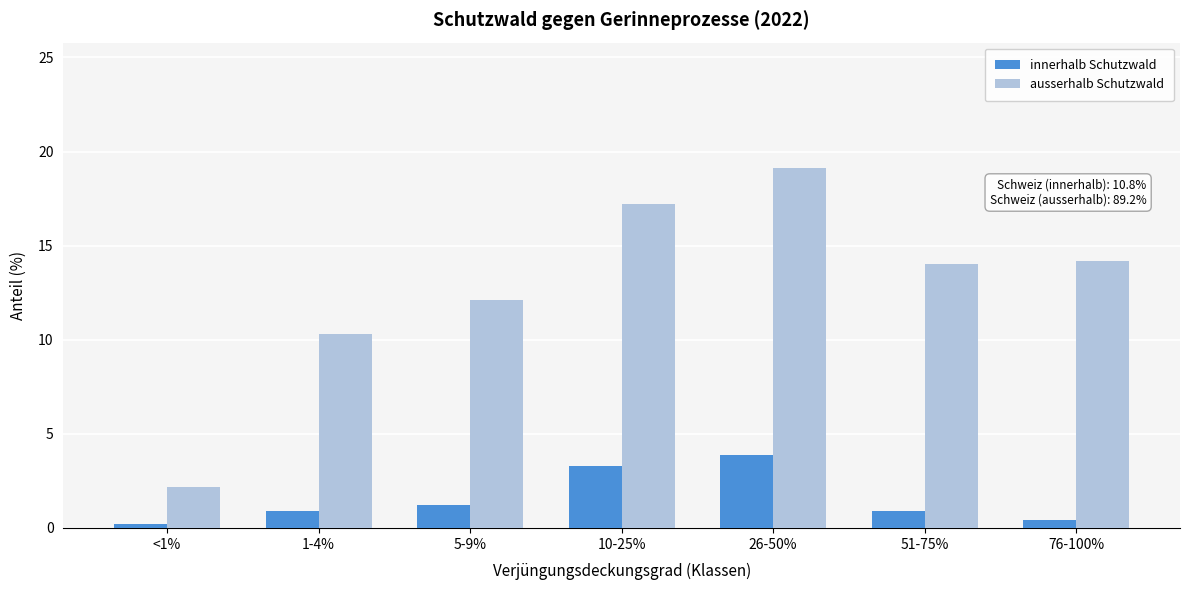

Reading right to left, what are all the values shown in this chart?

innerhalb Schutzwald: 0.4	0.9	3.9	3.3	1.2	0.9	0.2
ausserhalb Schutzwald: 14.2	14.0	19.1	17.2	12.1	10.3	2.2